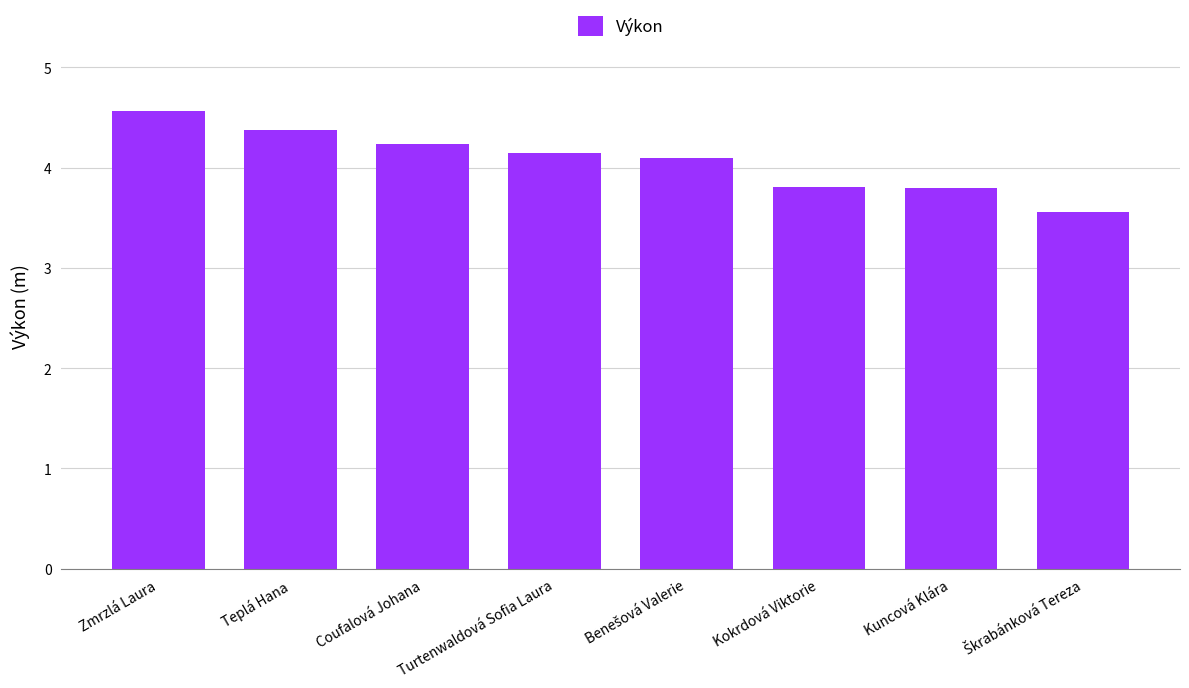

What is the smallest value displayed?

3.6